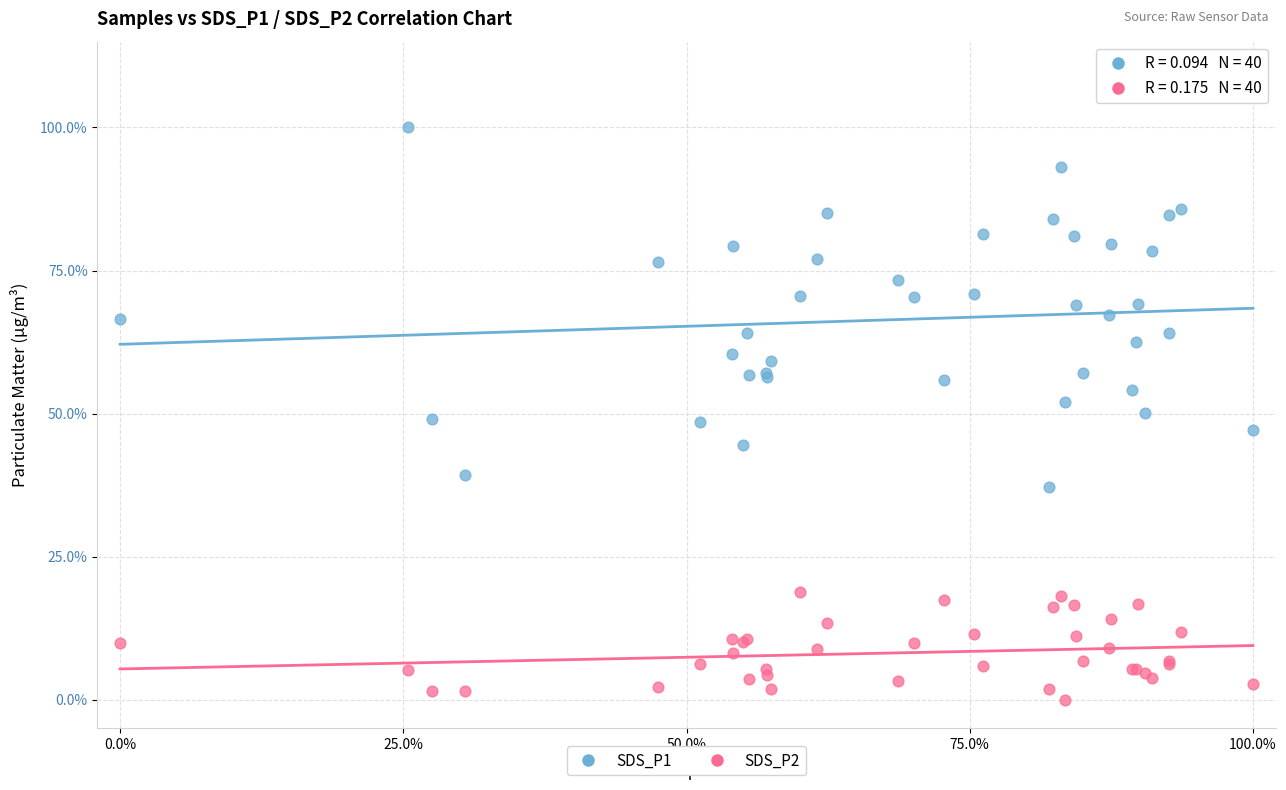

Which series reaches the maximum Y coordinate?

SDS_P1